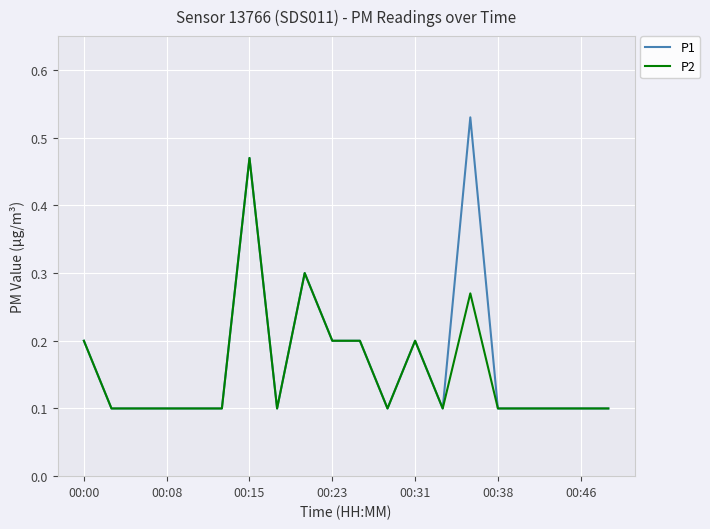

Rank the series by their maximum value, from highest to lowest.

P1, P2